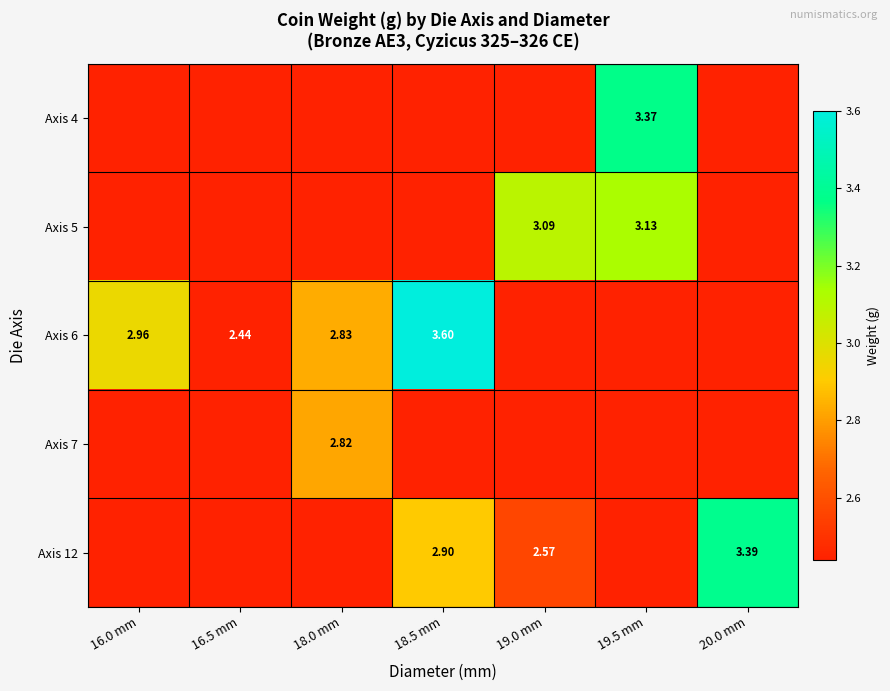

What is the maximum value for Axis 5?

3.1